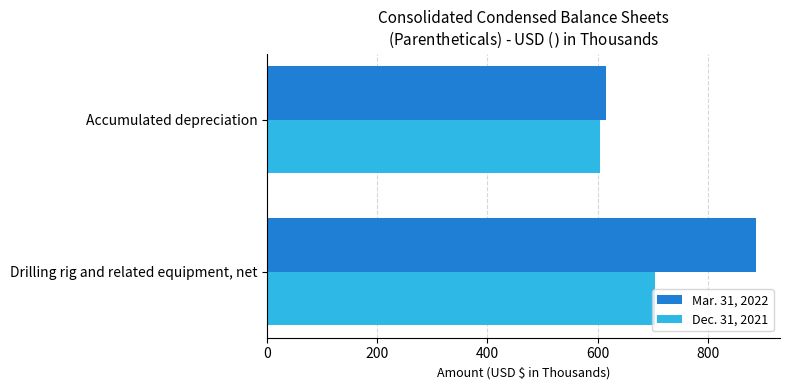

Rank the series by their maximum value, from highest to lowest.

Mar. 31, 2022, Dec. 31, 2021